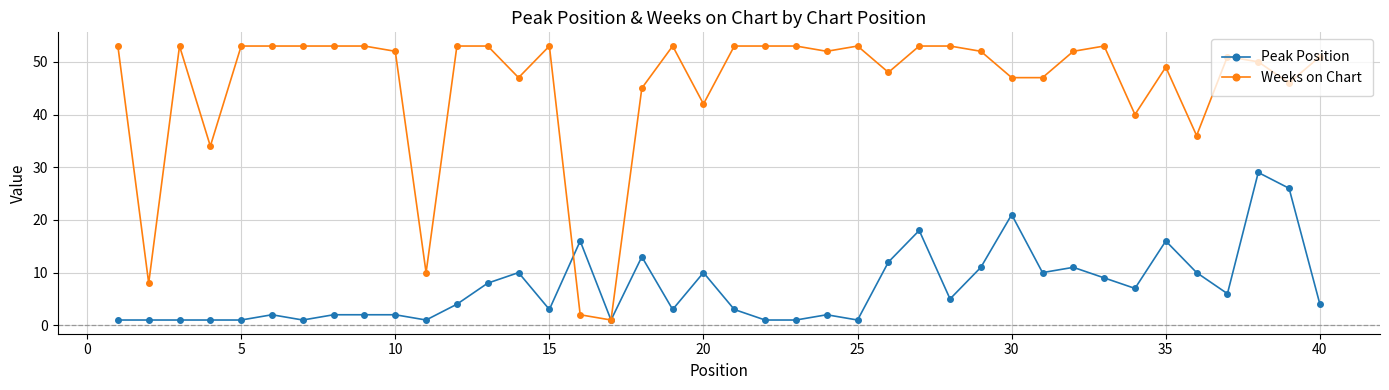

Which series has the largest total across all categories?

Weeks on Chart